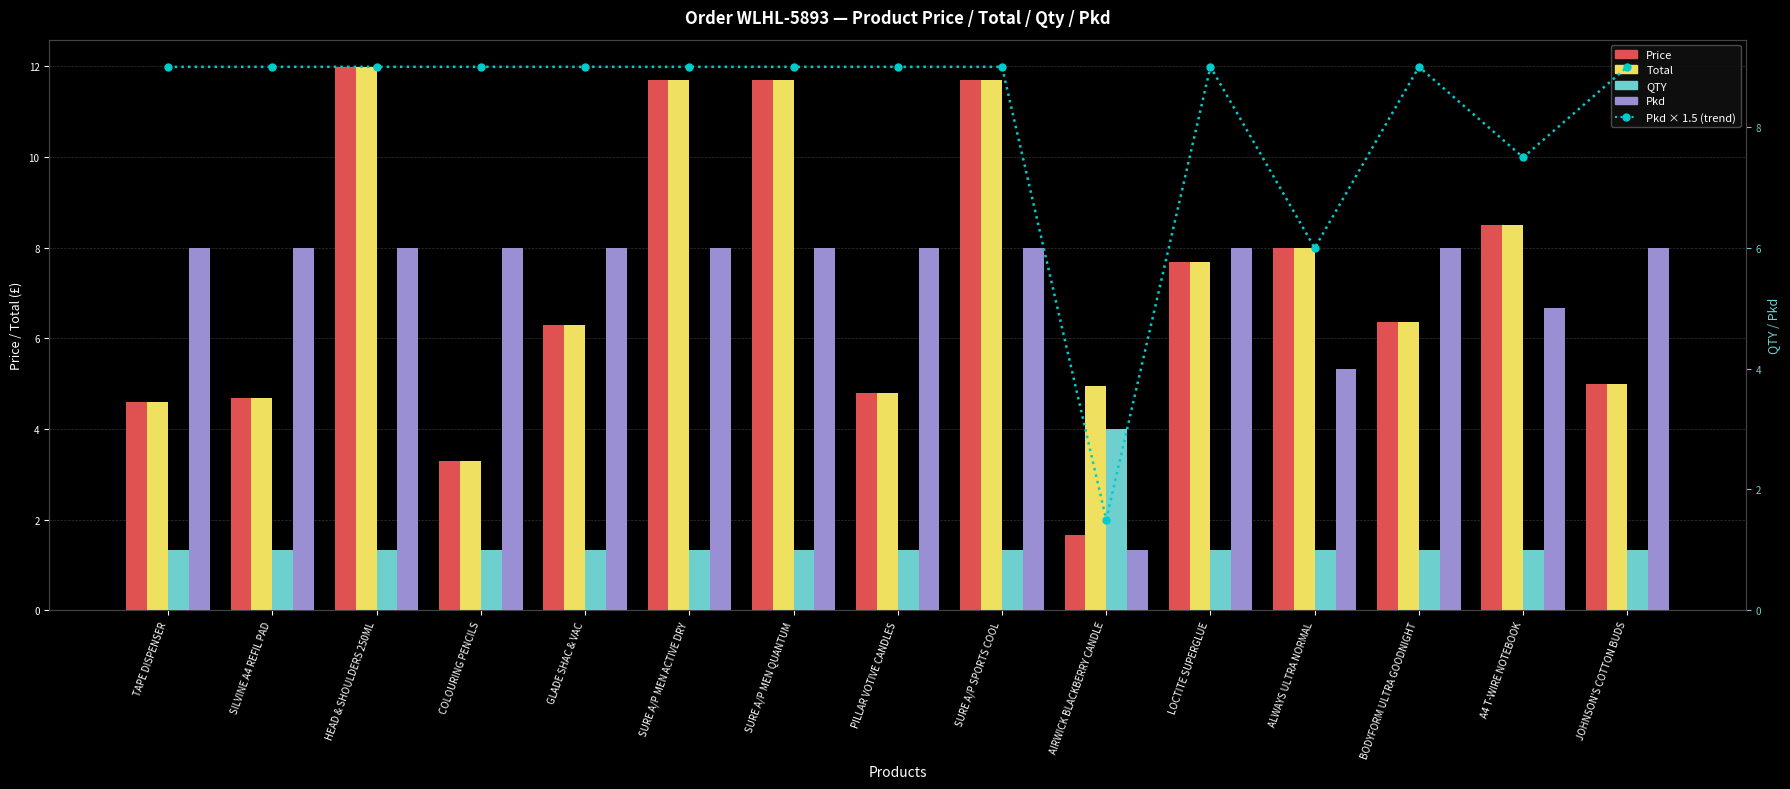

How many distinct data groups are displayed?

5